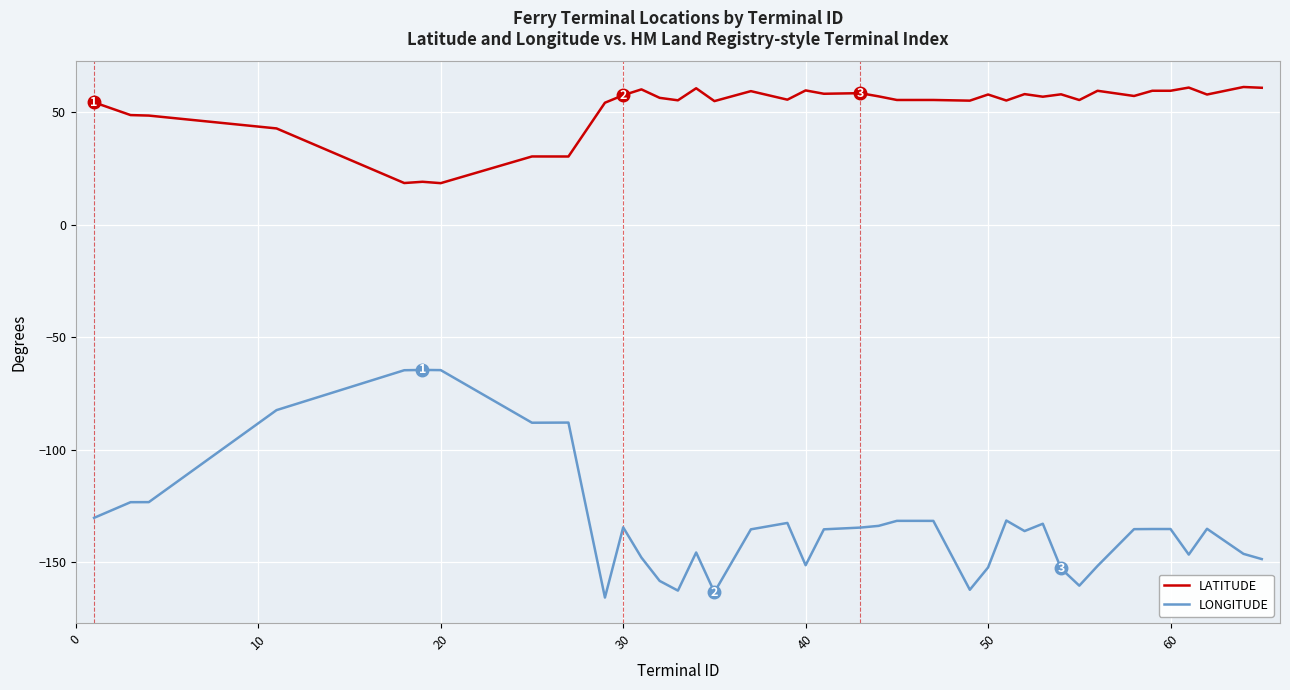

Which series has the largest range (max minus min)?

LONGITUDE